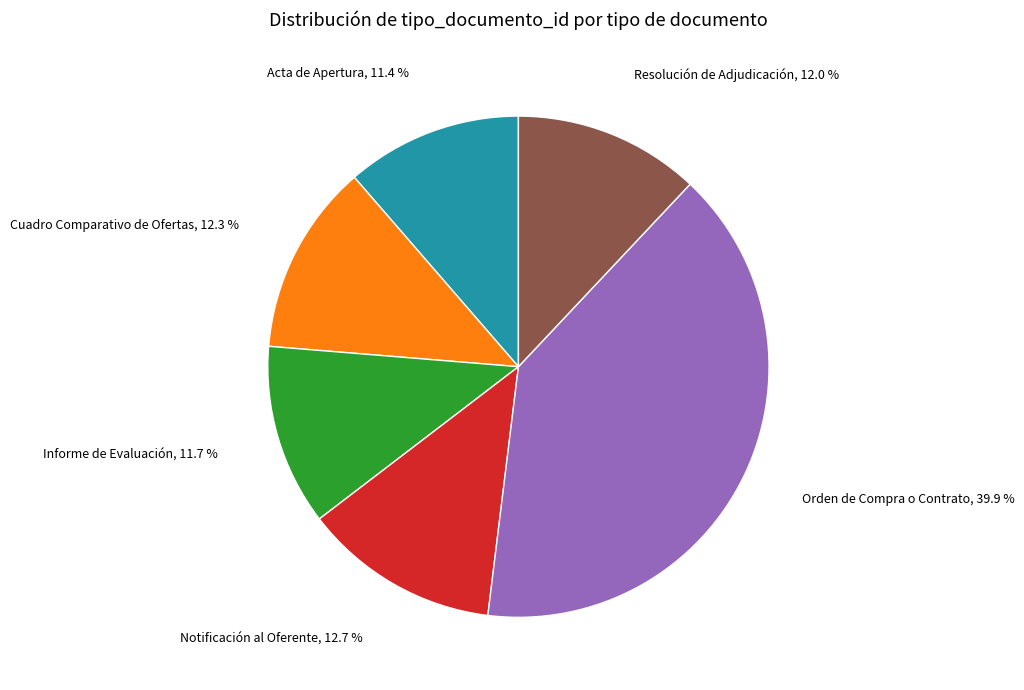

Which slice is the largest?

Orden de Compra o Contrato